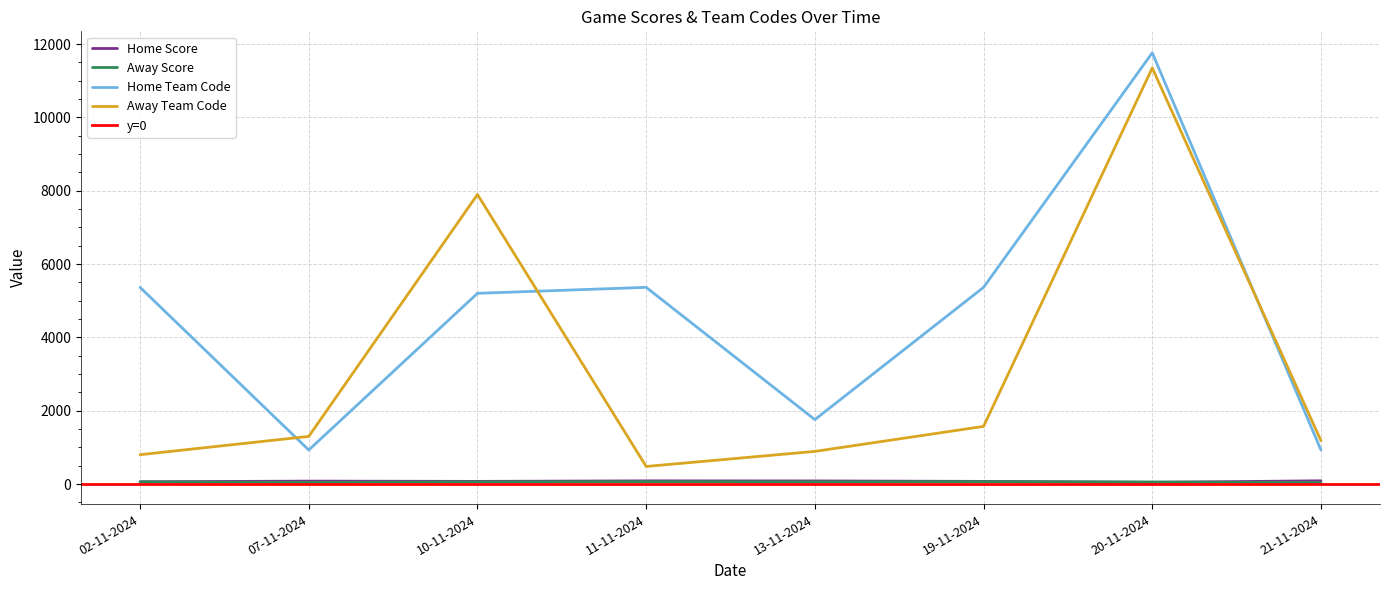

Which series has the largest range (max minus min)?

Away Team Code